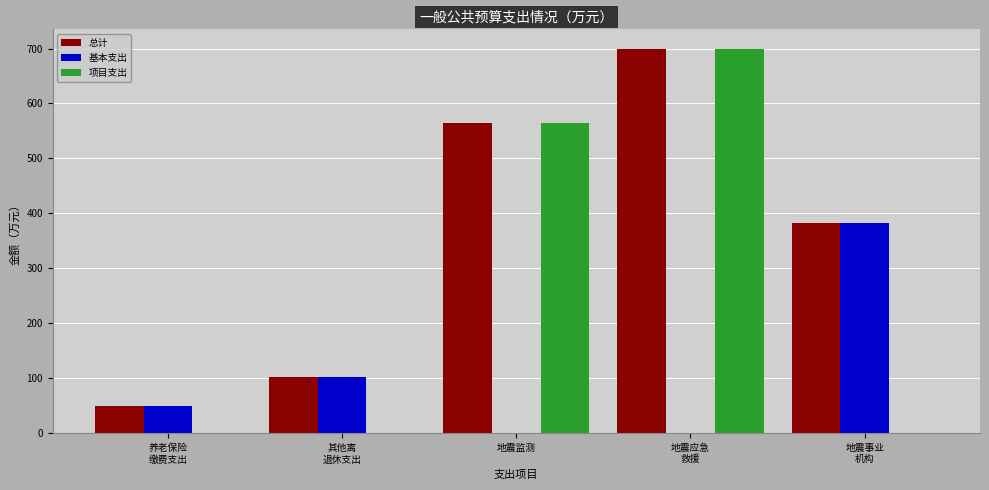

What is the maximum value for 总计?

700.0